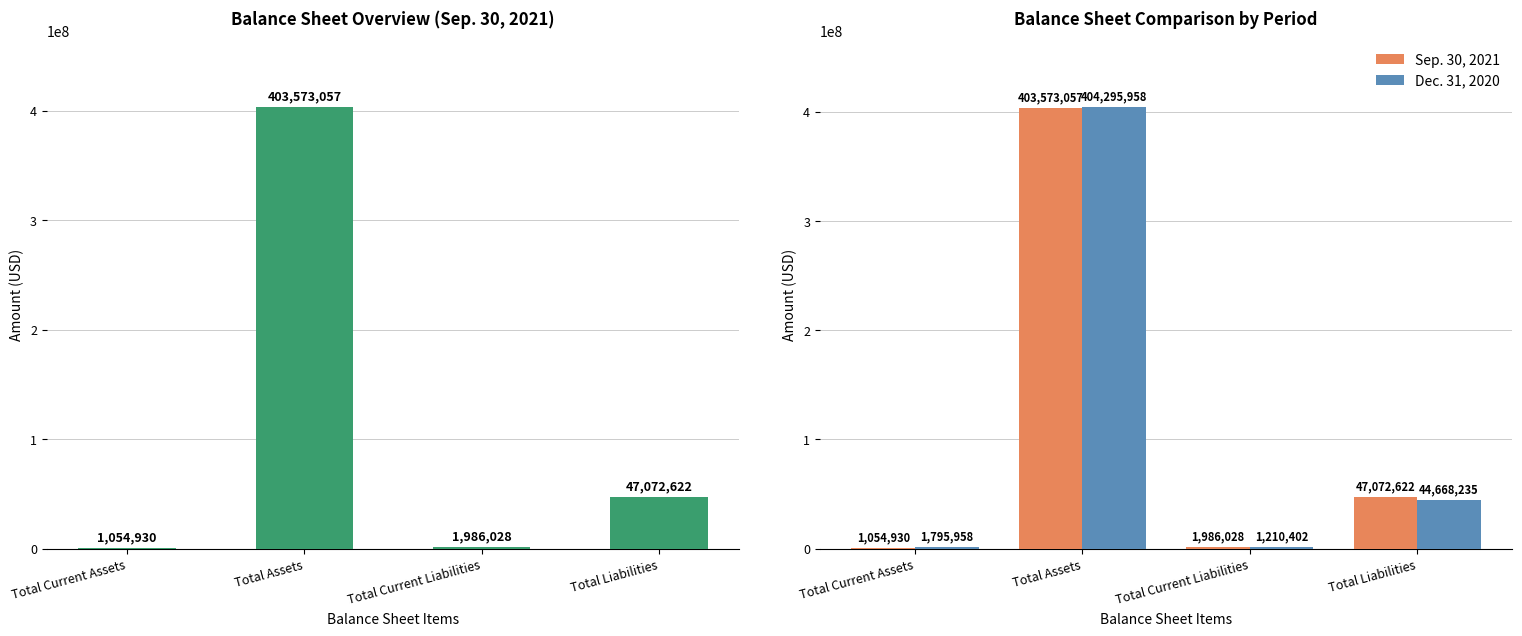

Which series has the largest total across all categories?

Sep. 30, 2021